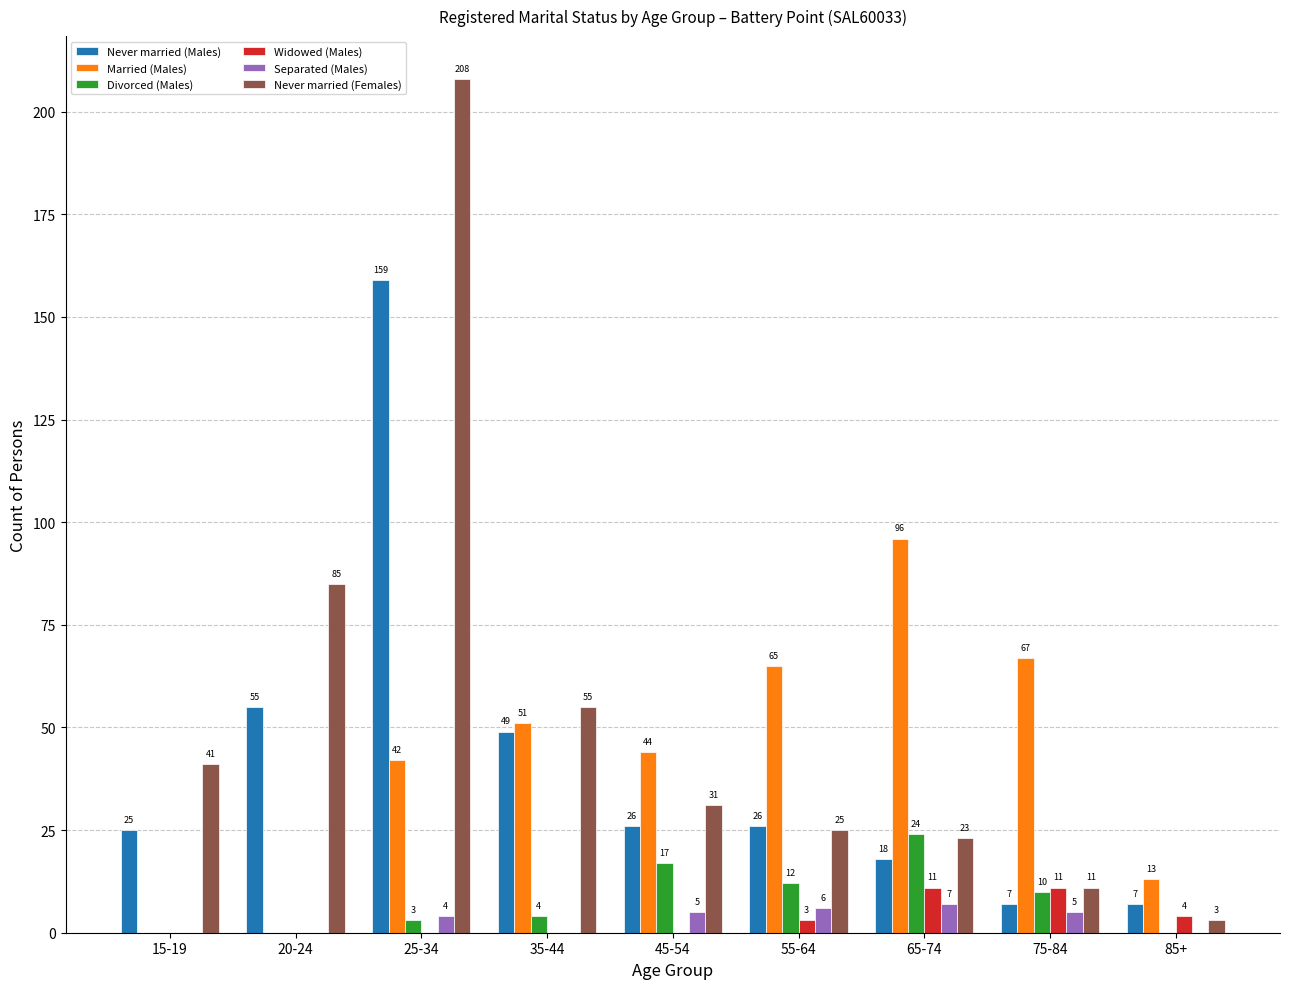

Reading left to right, transcribe all the data shown in this chart.

Never married (Males): 25	55	159	49	26	26	18	7	7
Married (Males): 0	0	42	51	44	65	96	67	13
Divorced (Males): 0	0	3	4	17	12	24	10	0
Widowed (Males): 0	0	0	0	0	3	11	11	4
Separated (Males): 0	0	4	0	5	6	7	5	0
Never married (Females): 41	85	208	55	31	25	23	11	3